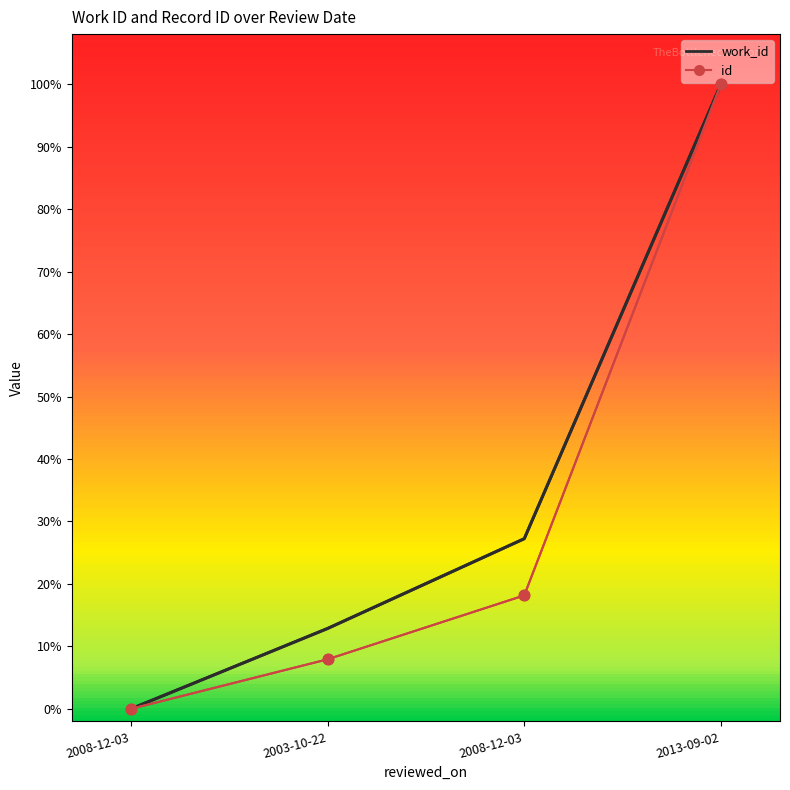

Which series has the largest total across all categories?

work_id